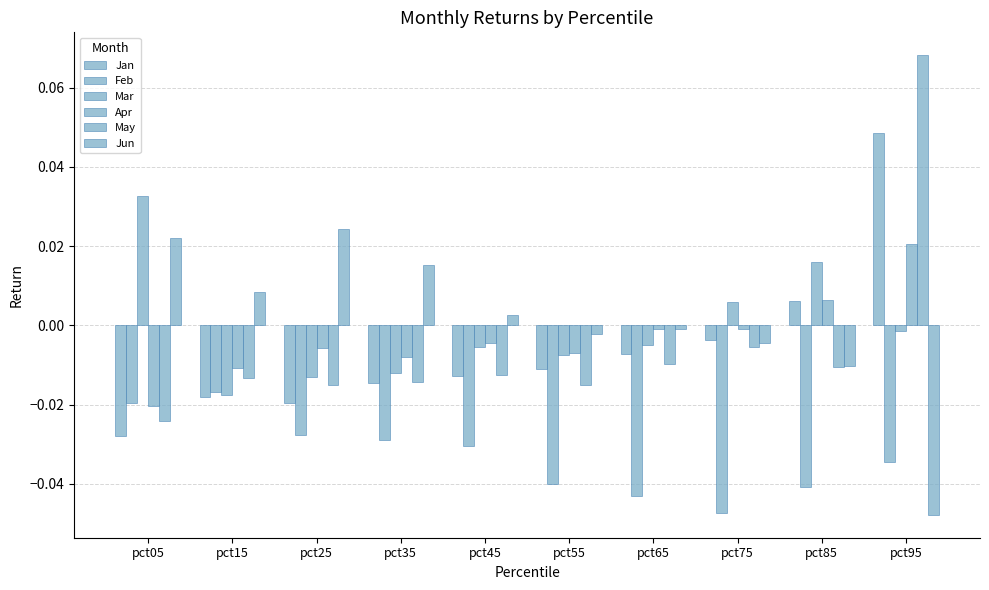

How many data points in Jan are less than 0?

8